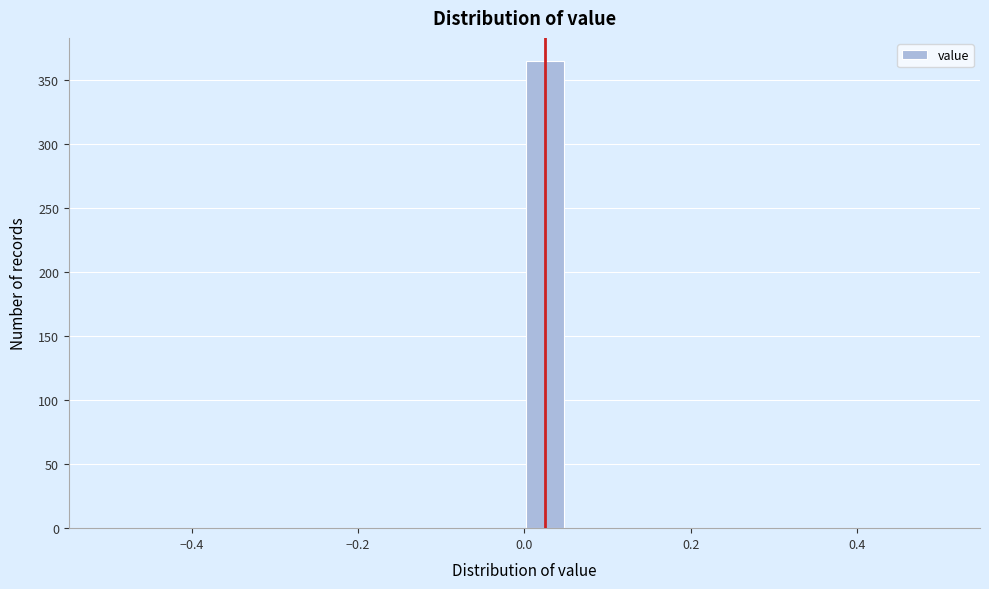

Read against the x-axis, roughly where is the centre of the tallest bar?

0.02